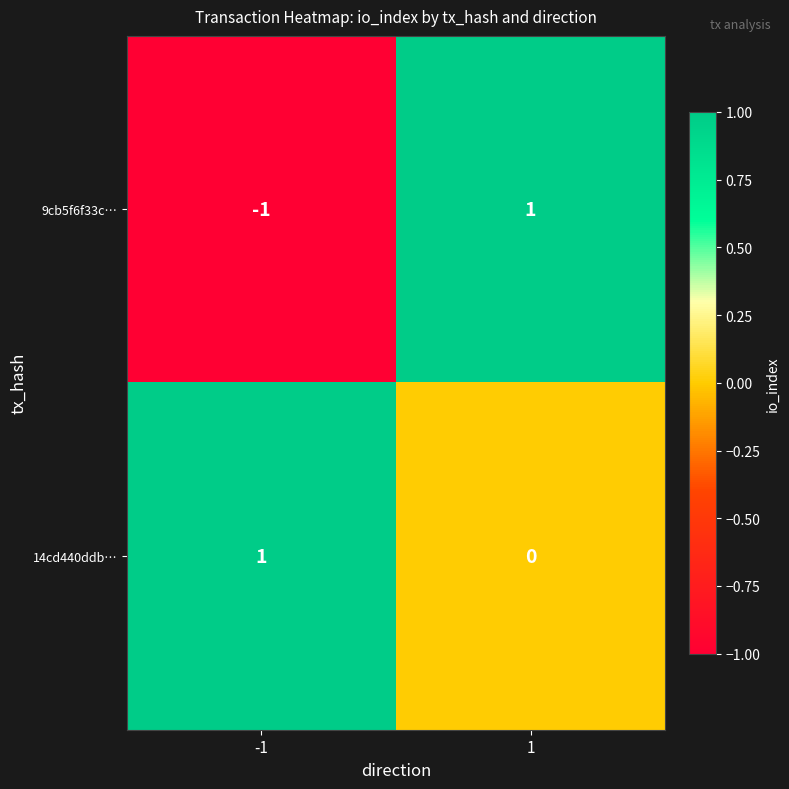

True or false: 9cb5f6f33c… has a value of -1 at -1.

True